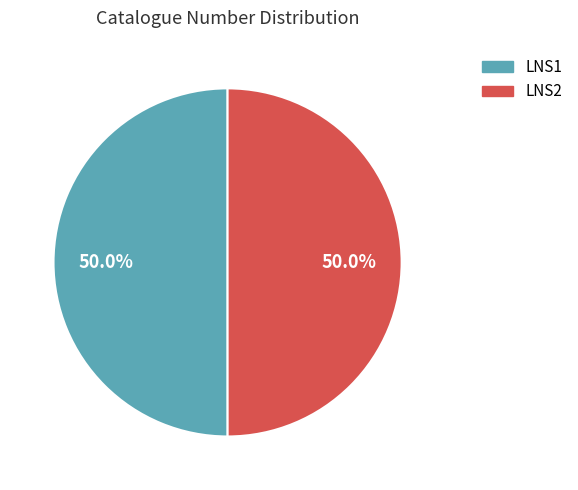

Approximately how many times larger is the value at LNS1 compared to LNS2?

1.0